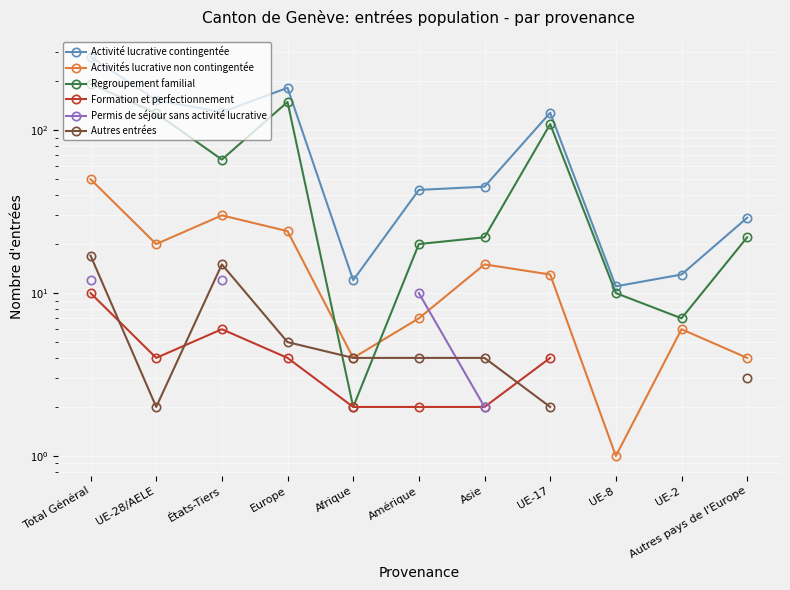

True or false: Permis de séjour sans activité lucrative has more than 0 interior local peaks.

False